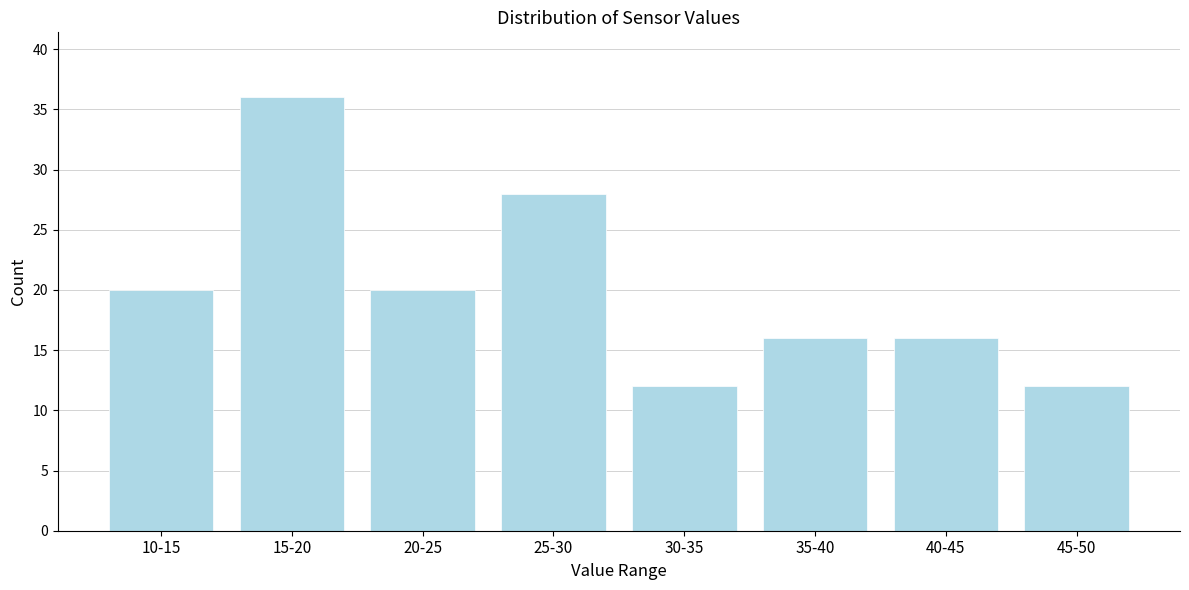

Reading left to right, transcribe all the data shown in this chart.

20	36	20	28	12	16	16	12